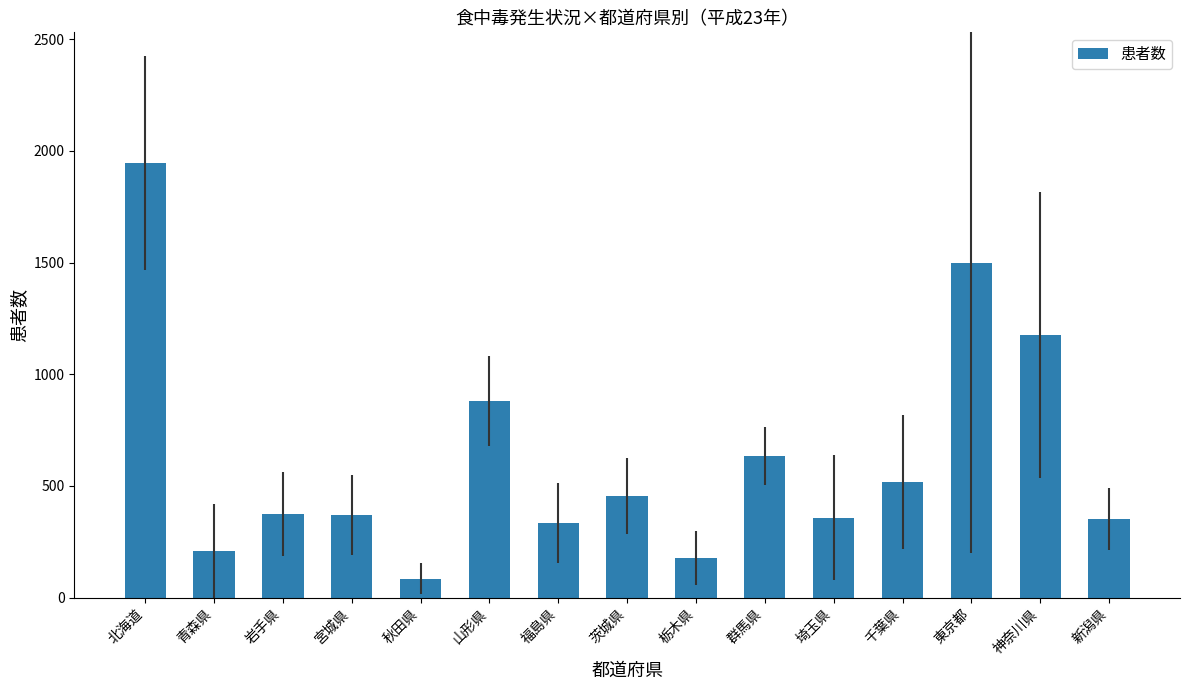

What is the difference between the maximum and second lowest values?

1770